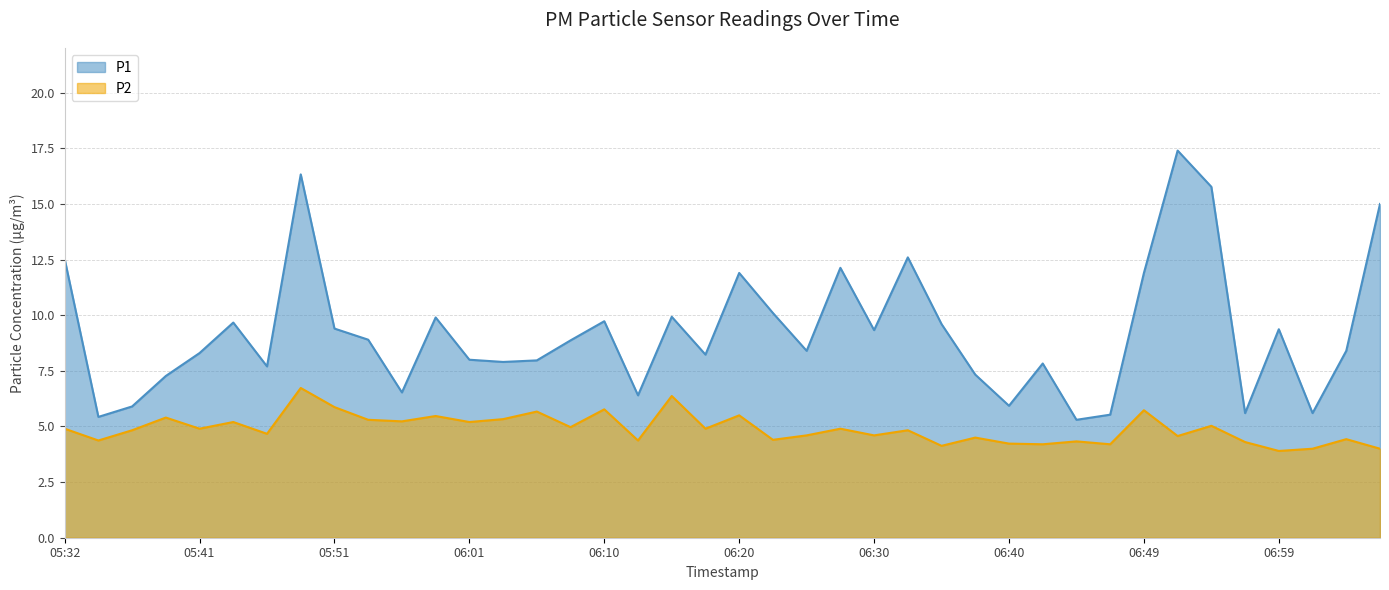

At how many categories does at least one series exceed 14?

4